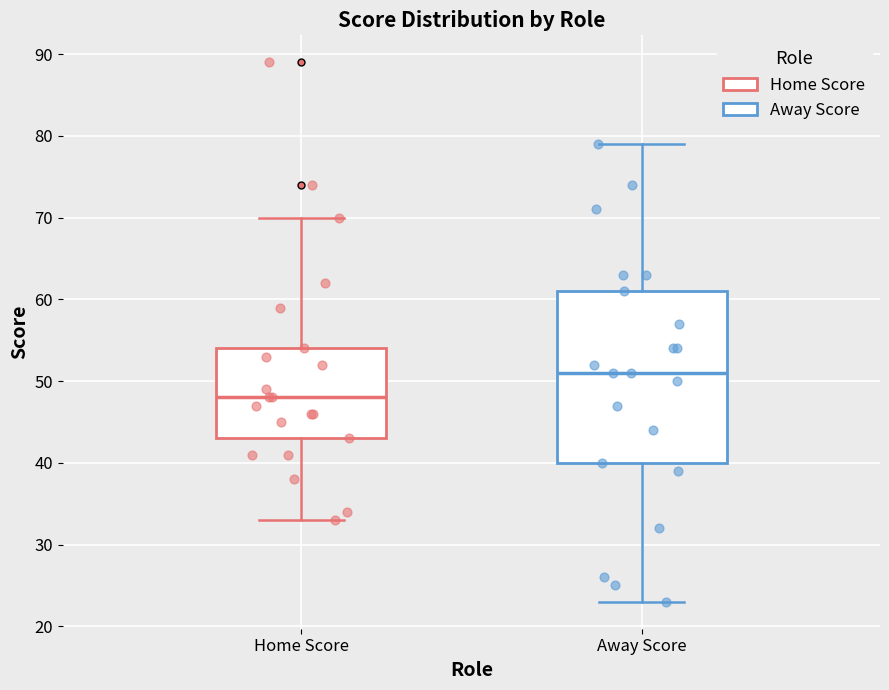

Reading left to right, read every box against the y-axis: the position of its median line, the range the box covers, and the ends of its whiskers. The values are not printed on the chart, so give them approximately, as read against the axis.

Home Score: median 48, box 43 to 54, whiskers 33 to 70
Away Score: median 51, box 40 to 61, whiskers 23 to 79